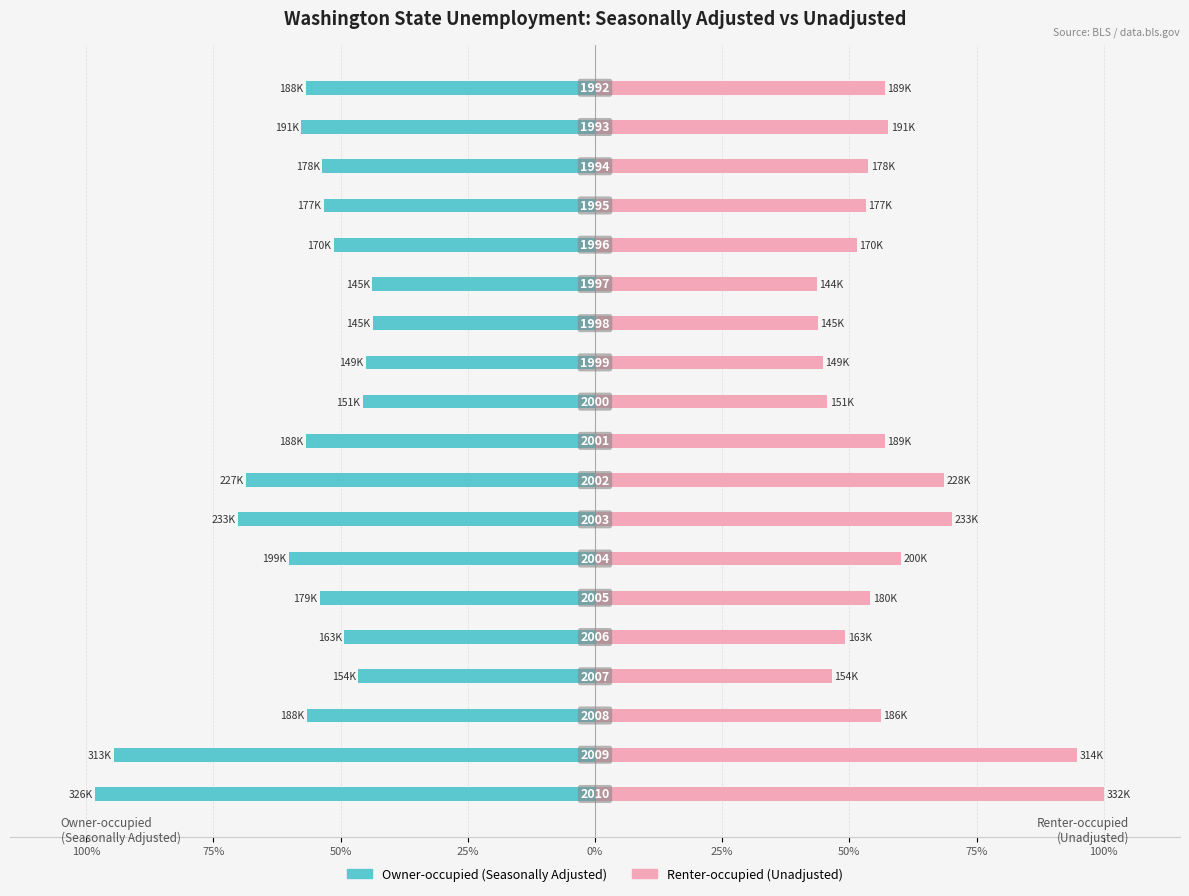

Rank the series by their average value, from lowest to highest.

Owner-occupied, Renter-occupied